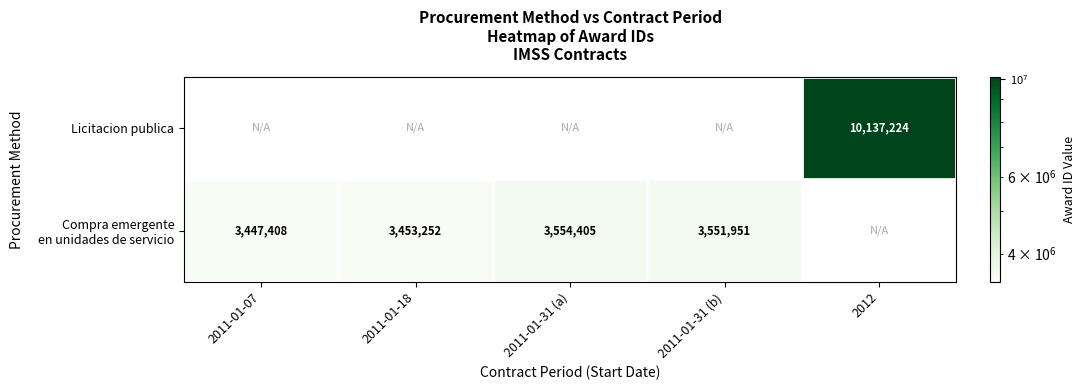

How many series are shown in this chart?

2